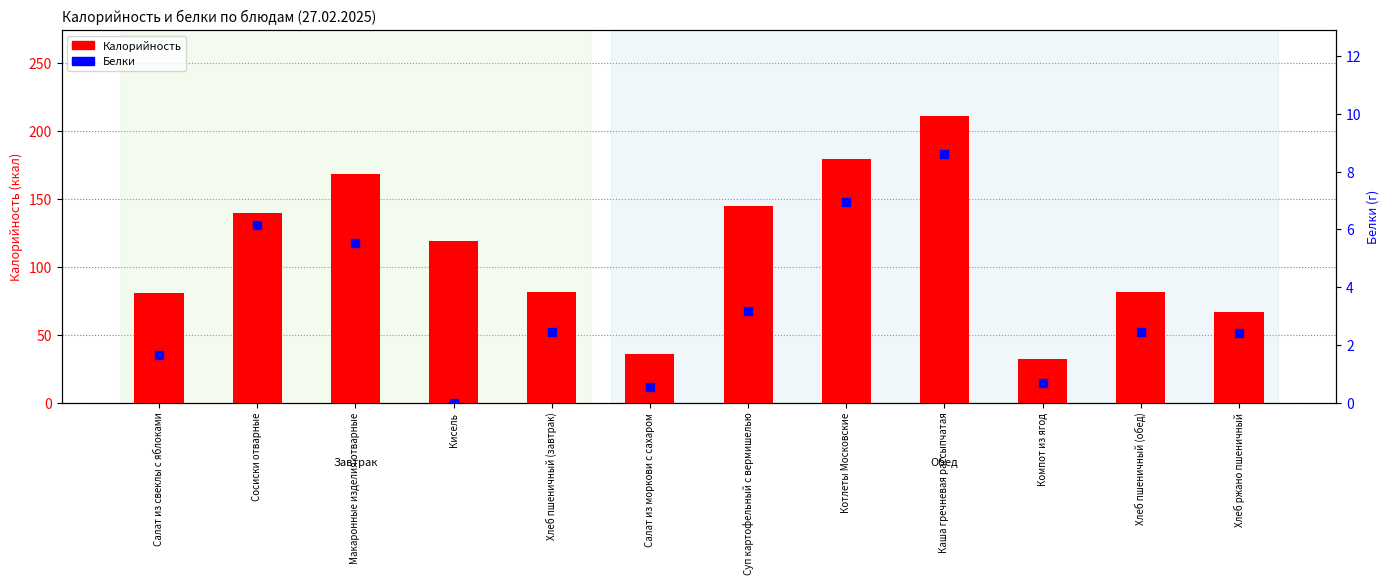

At which category is the sum across all series the highest?

Каша гречневая рассыпчатая